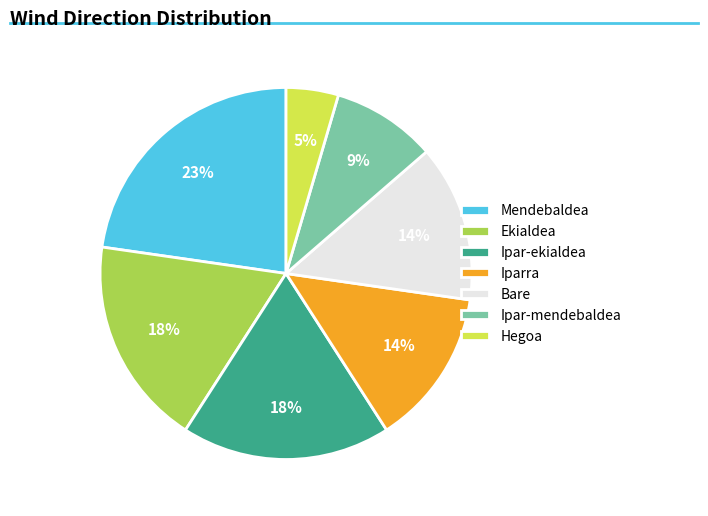

To the nearest percent, what percentage of the pie is Hegoa?

5%